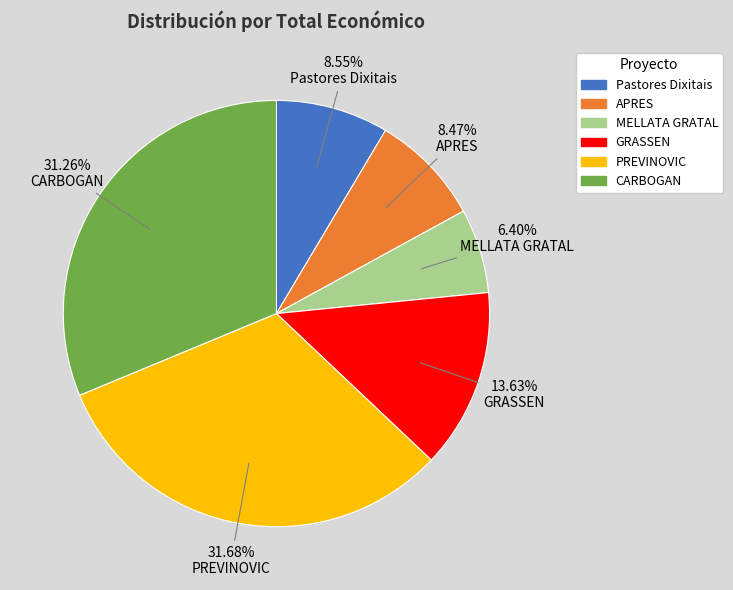

Which slice is the smallest?

MELLATA GRATAL